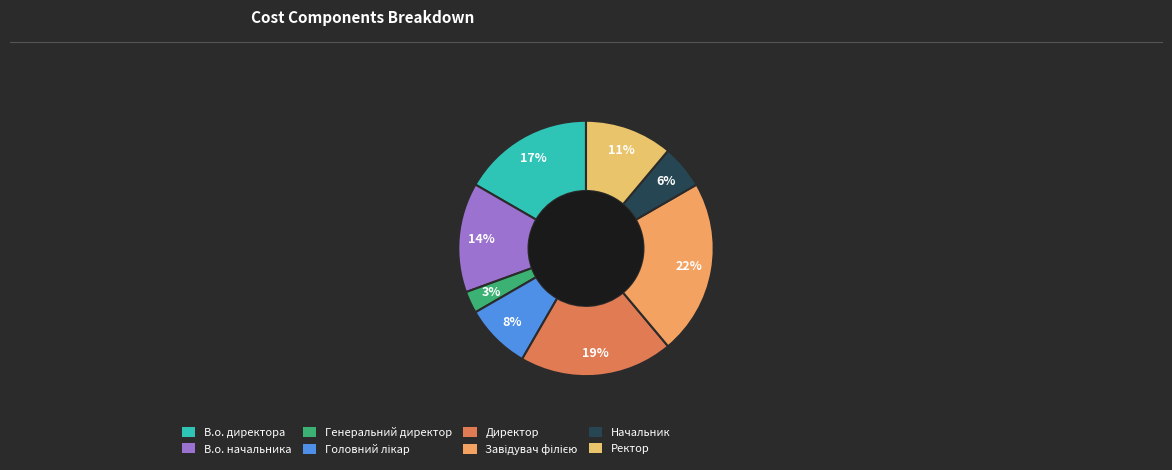

To the nearest percent, what portion does Начальник represent?

6%